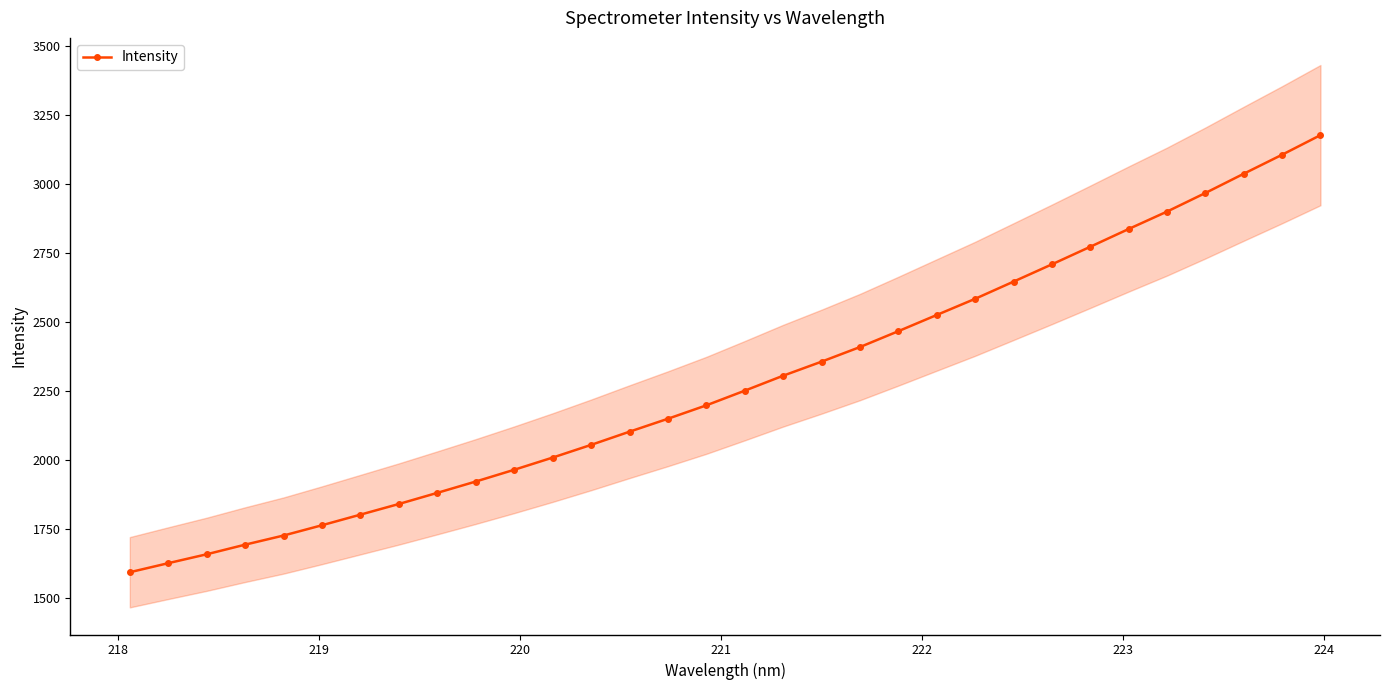

Reading right to left, list all the values displayed in this chart.

3177.0	3106.0	3037.0	2967.3	2899.9	2836.7	2772.3	2708.6	2646.0	2583.7	2525.1	2466.4	2408.9	2355.9	2305.0	2250.7	2197.6	2149.0	2102.1	2054.3	2008.3	1964.1	1921.5	1880.5	1840.2	1801.5	1763.1	1725.8	1692.7	1657.8	1625.6	1592.7